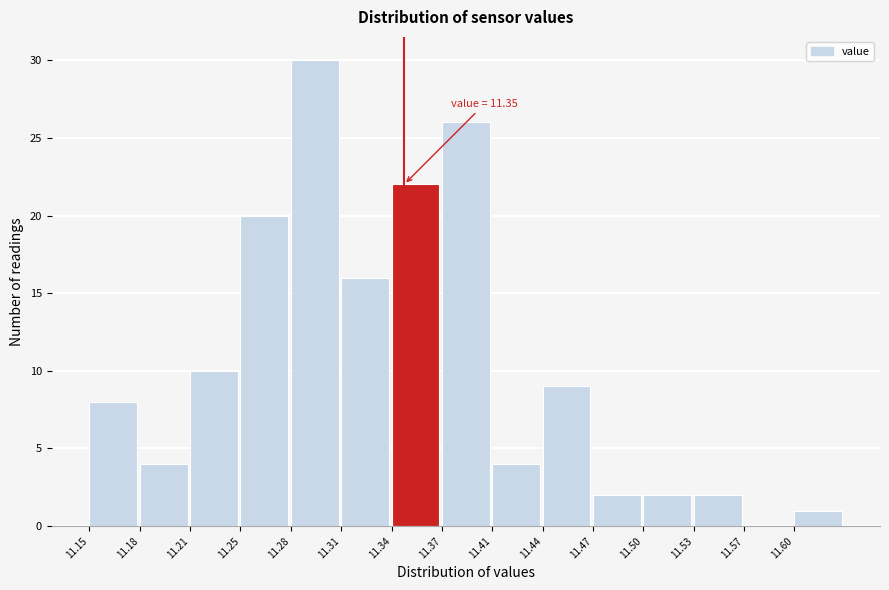

Which range on the x-axis has the tallest bar?

11.278 to 11.310